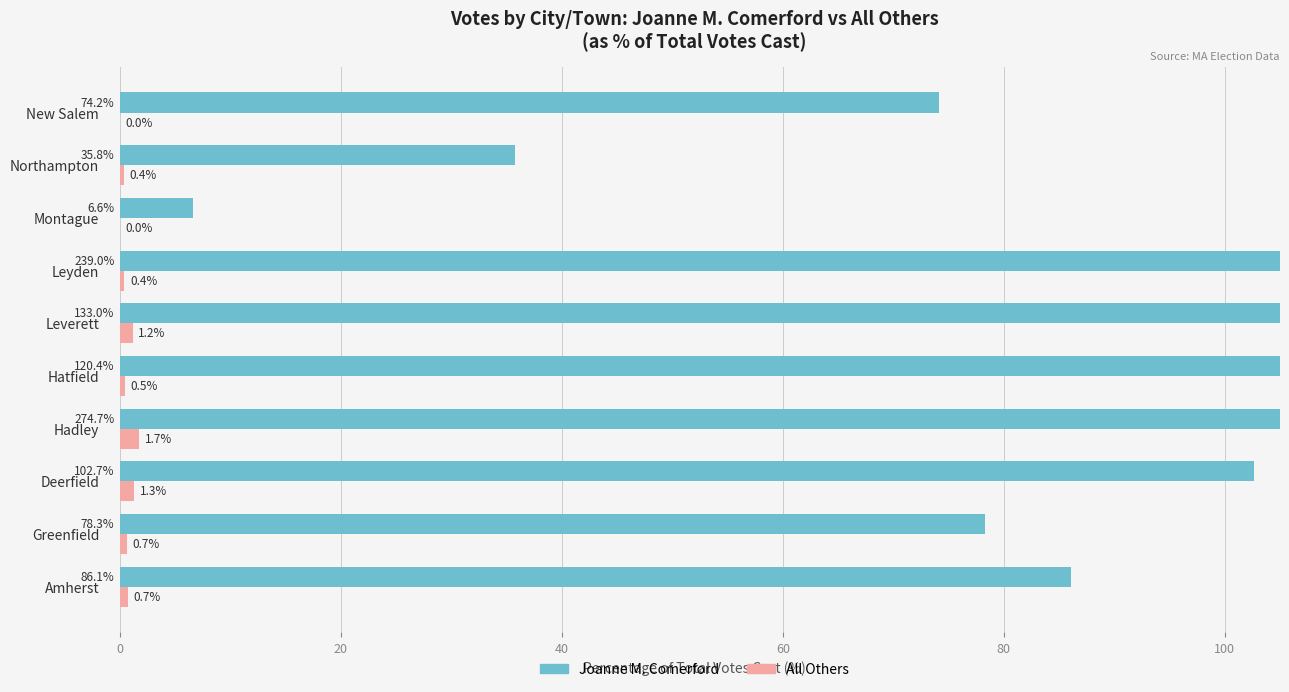

How many values in the Joanne M. Comerford series are below 102?

5